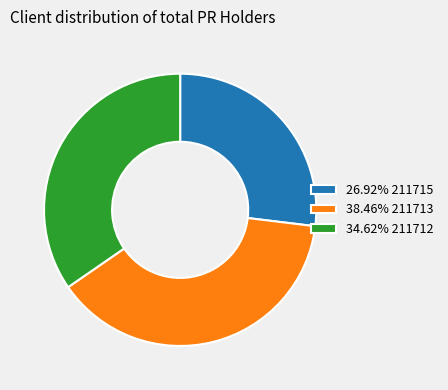

Is there a majority slice in this chart?

No